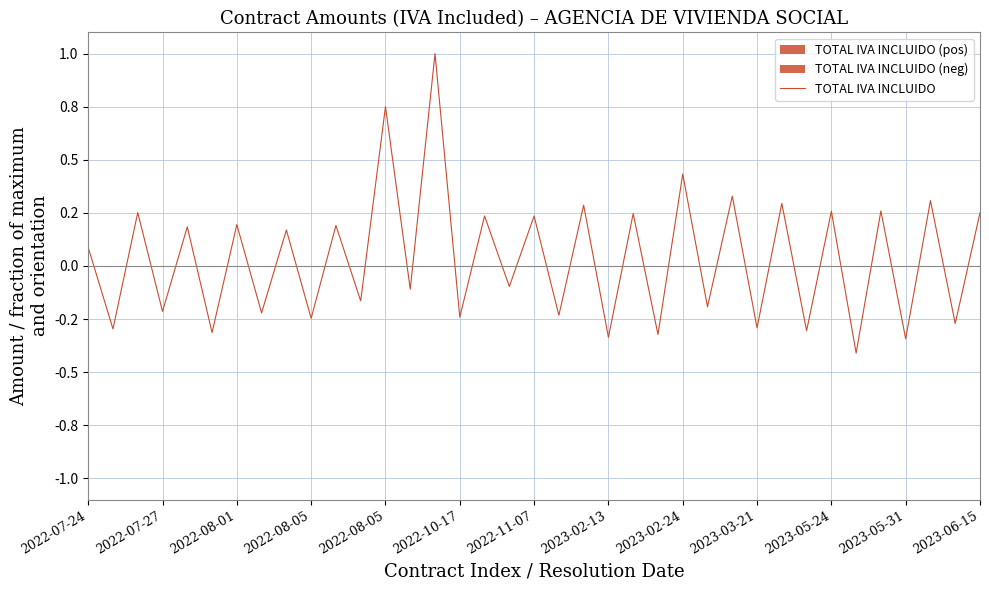

At which label does the data first exceed 0?

2022-07-24